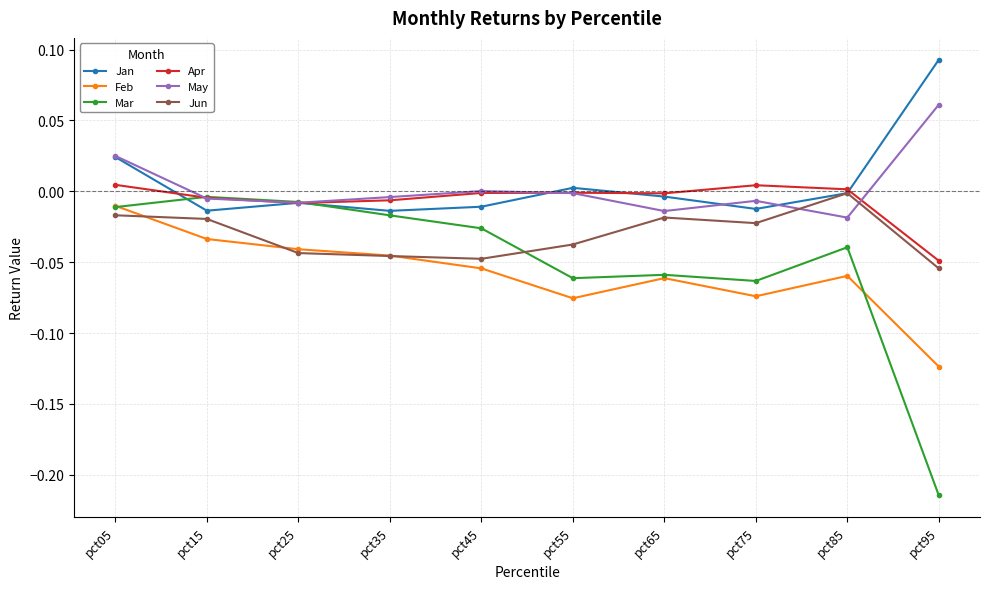

Is the value of Jan at pct75 greater than the value of Feb at pct25?

Yes